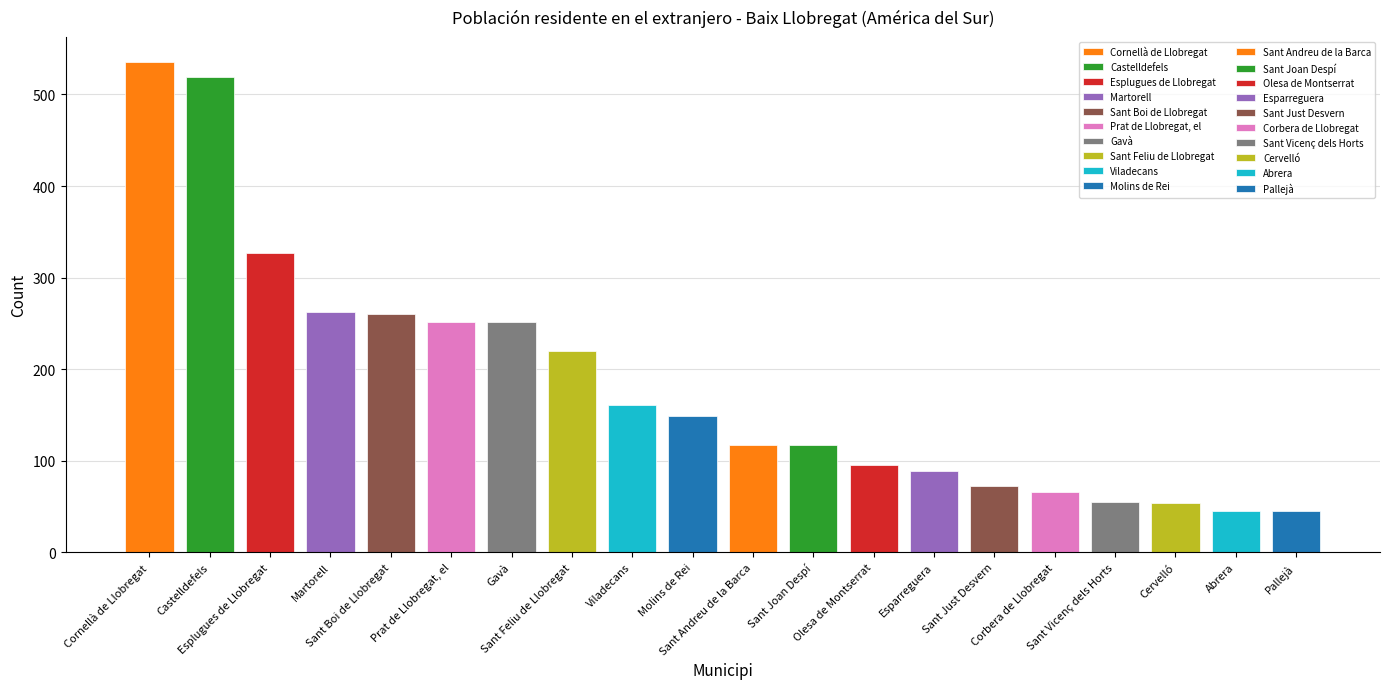

What is the approximate value at Sant Just Desvern?

72